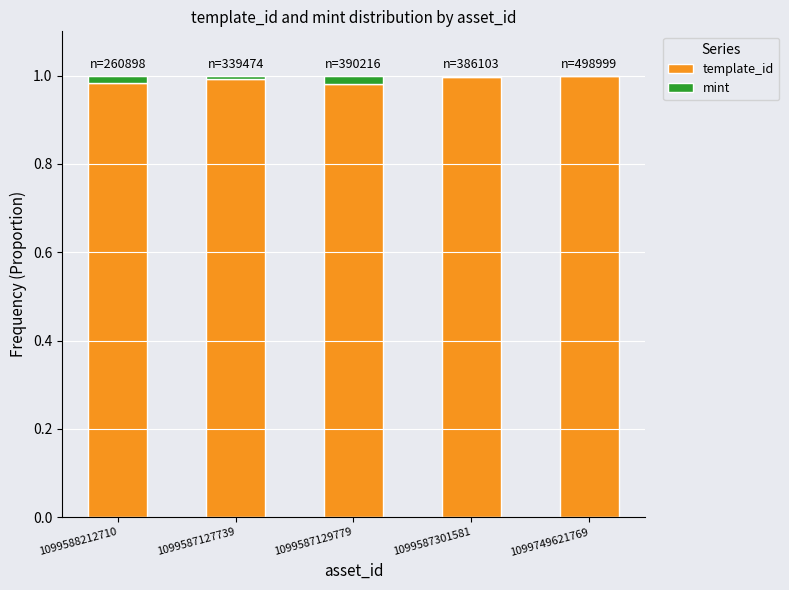

The value of template_id at 1099587127739 is 1.8. True or false?

False